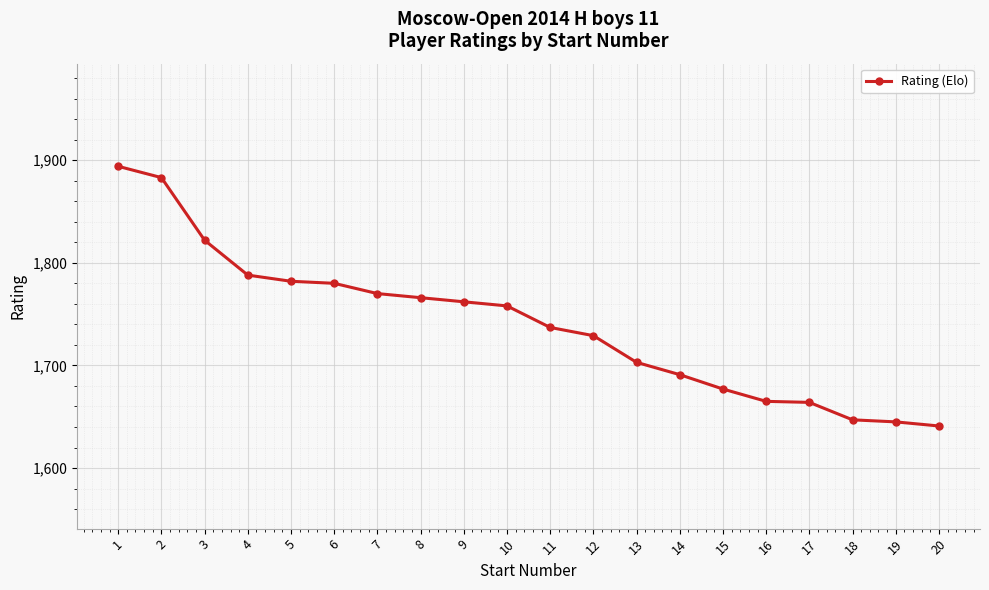

What is the greatest value displayed?

1894